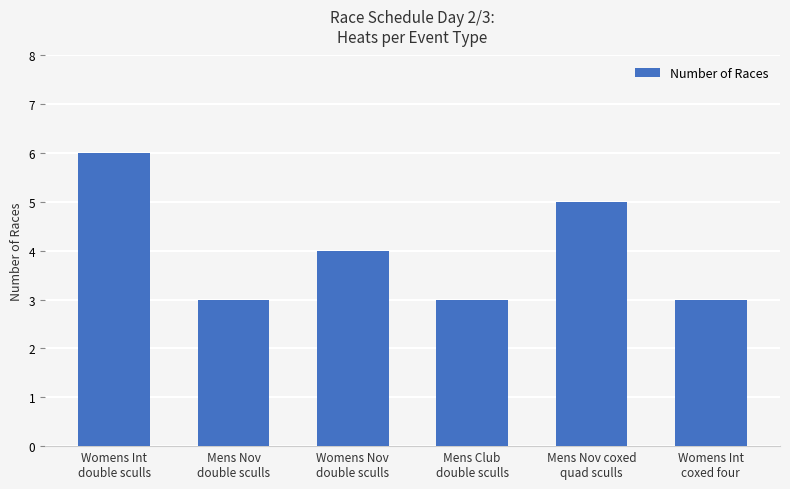

What is the greatest value displayed?

6